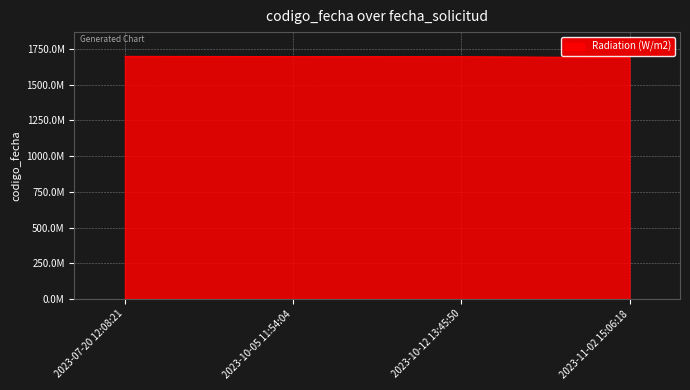

What position from the right is 2023-10-05 11:54:04?

3